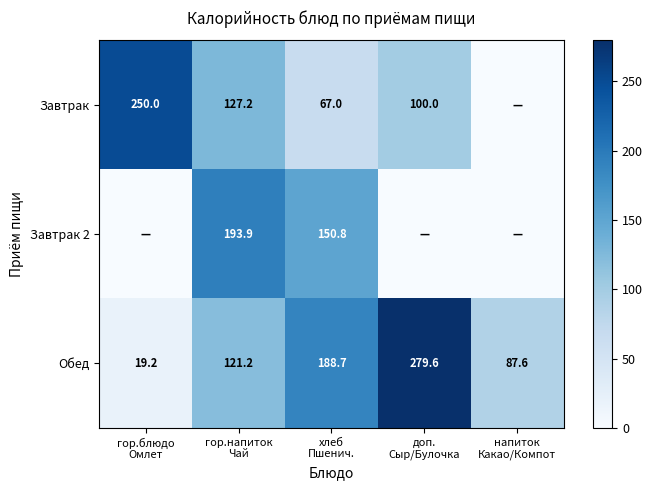

The value of Завтрак at доп. Сыр/Булочка is 25.8. True or false?

False